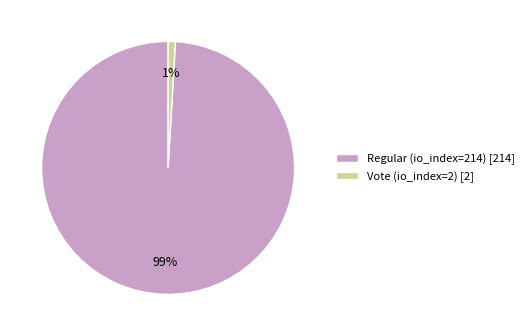

To the nearest percent, what portion does Vote (io_index=2) represent?

1%